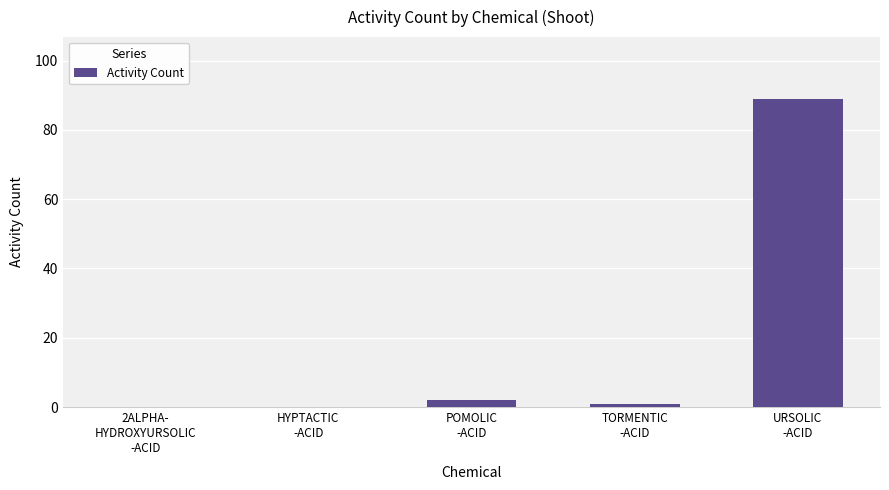

What is the sum of all values?

92